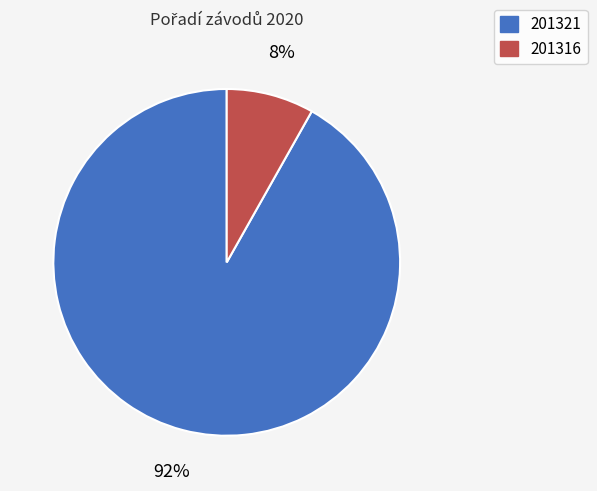

Count the number of slices in the pie.

2